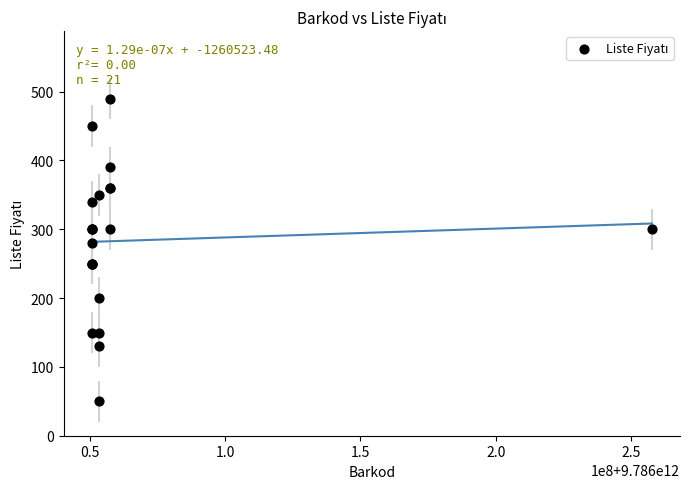

What Y value in the scatter plot is closest to 270?

280